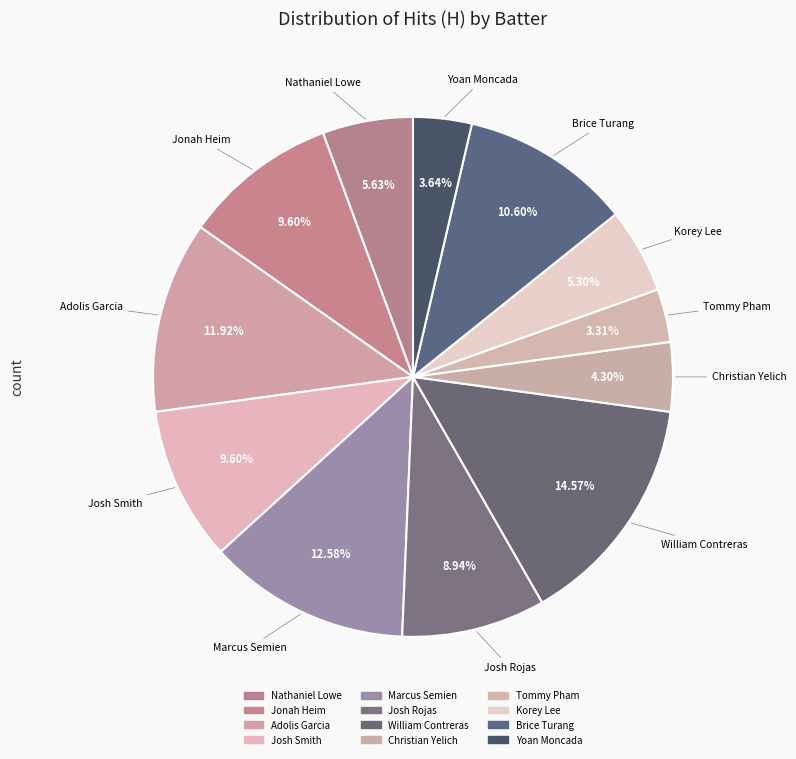

What is the change in value from Jonah Heim to Christian Yelich?

-16